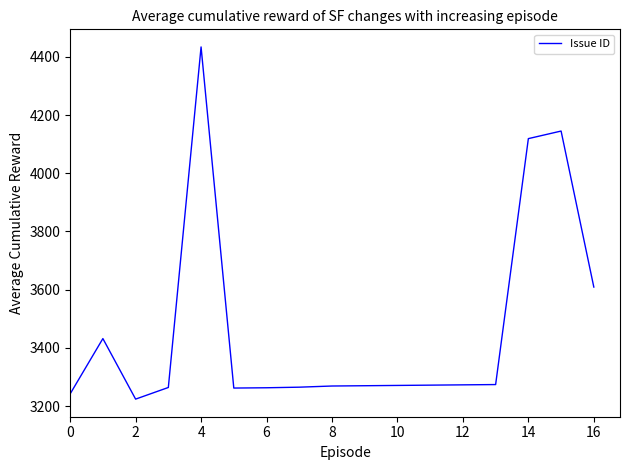

What is the maximum value shown in the chart?

4434